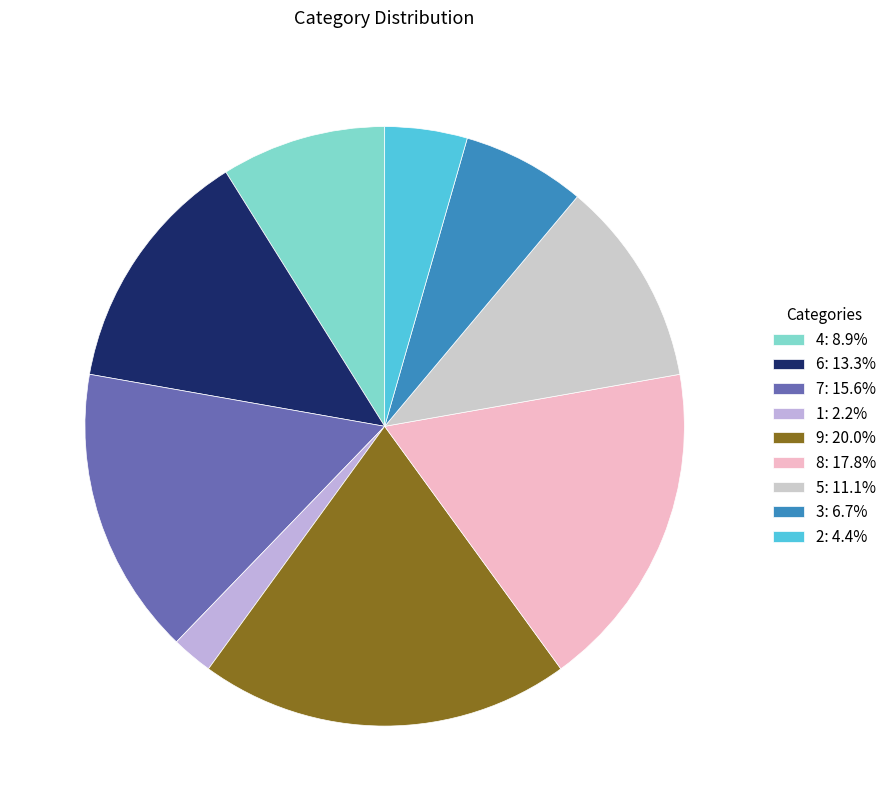

How many segments does this pie chart have?

9